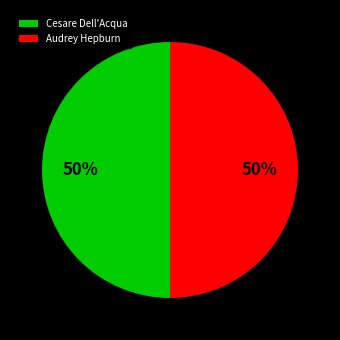

To the nearest percent, what is the average slice percentage?

50%